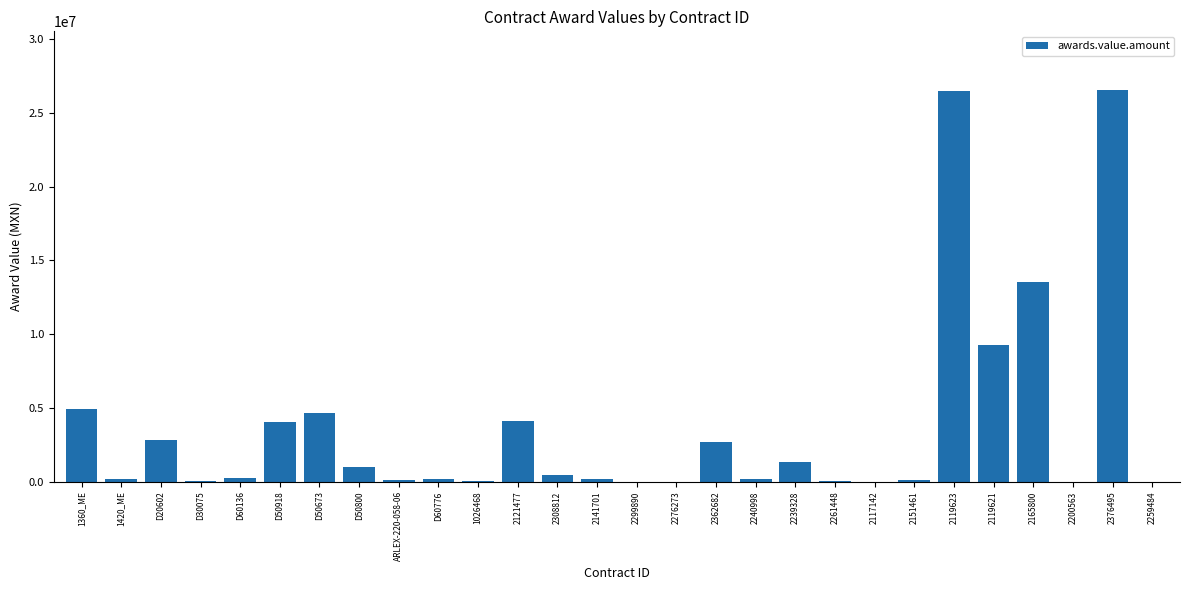

True or false: the data shows 424200.0 at 2308812.

True